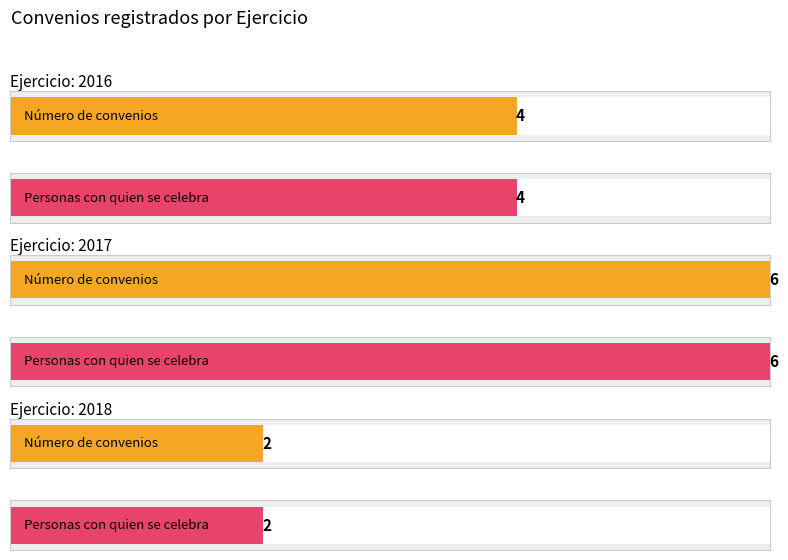

How many data points does each series have?

3